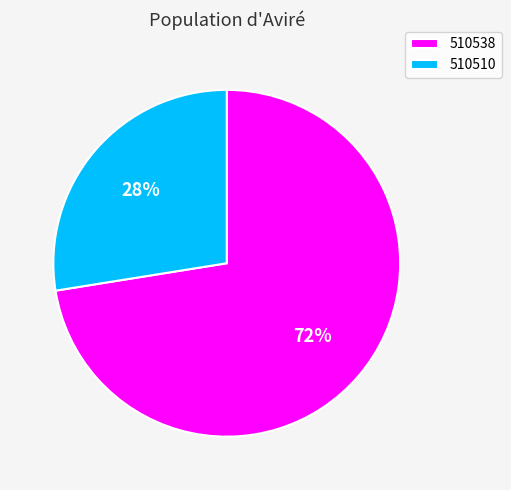

Which category has the smallest portion of the pie?

510510